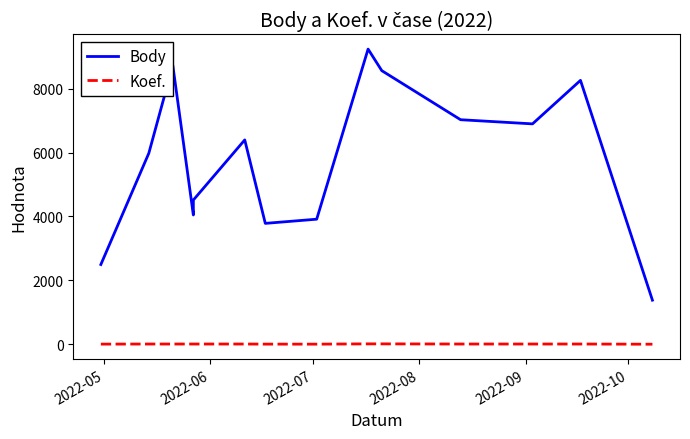

How many lines are shown in the chart?

2